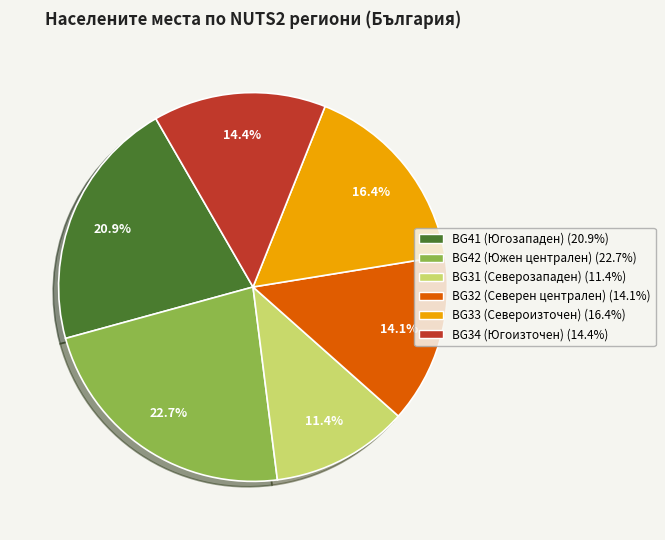

Does any single category account for the majority?

No